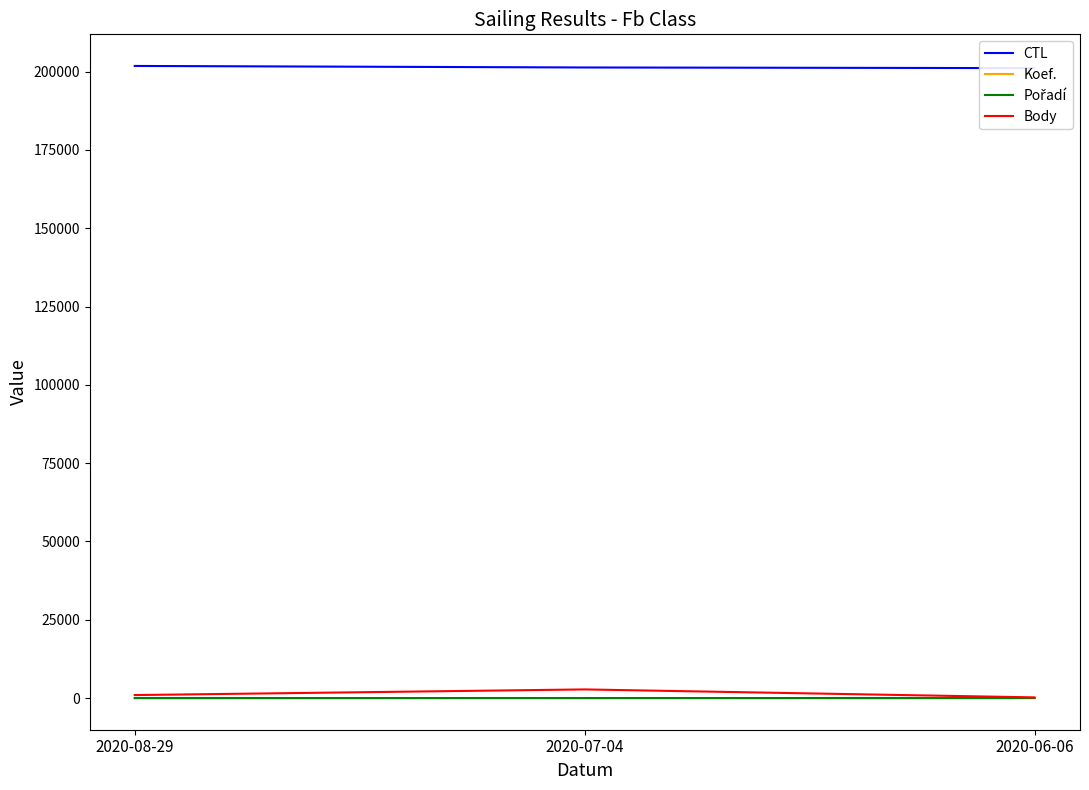

What is the value of the Body point at the 2nd from the left?

2776